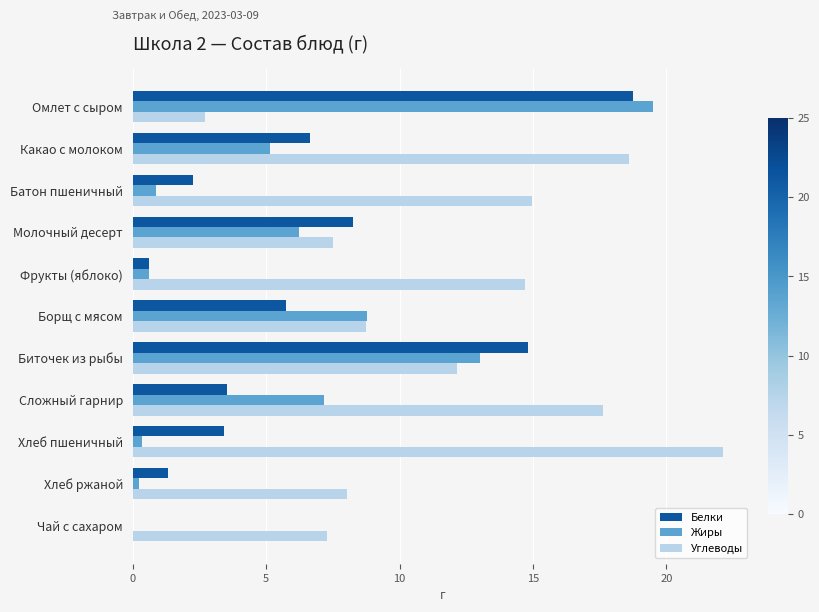

At which label is Жиры closest to 9?

Борщ с мясом